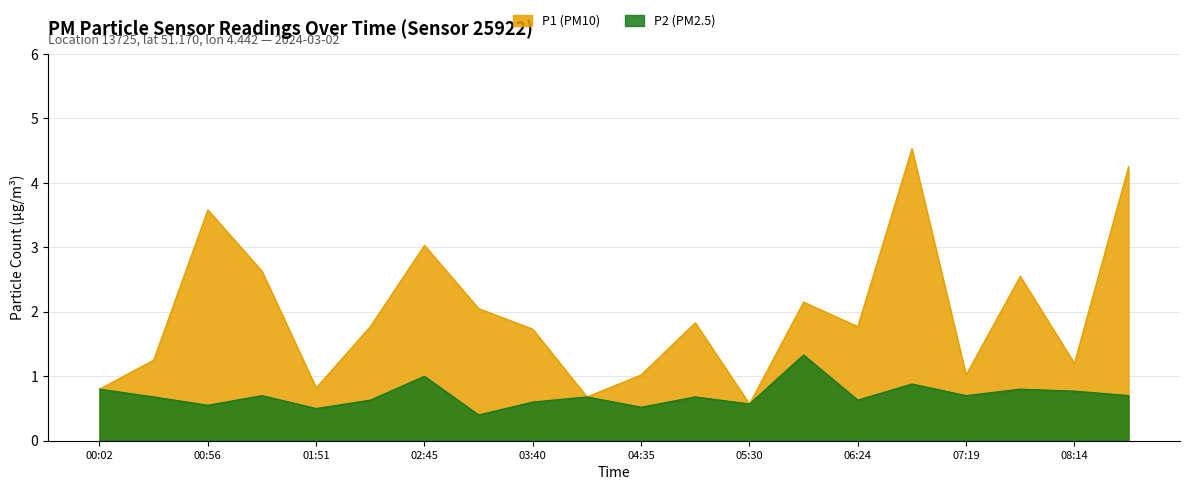

What is the label of the 19th point from the left?

08:14